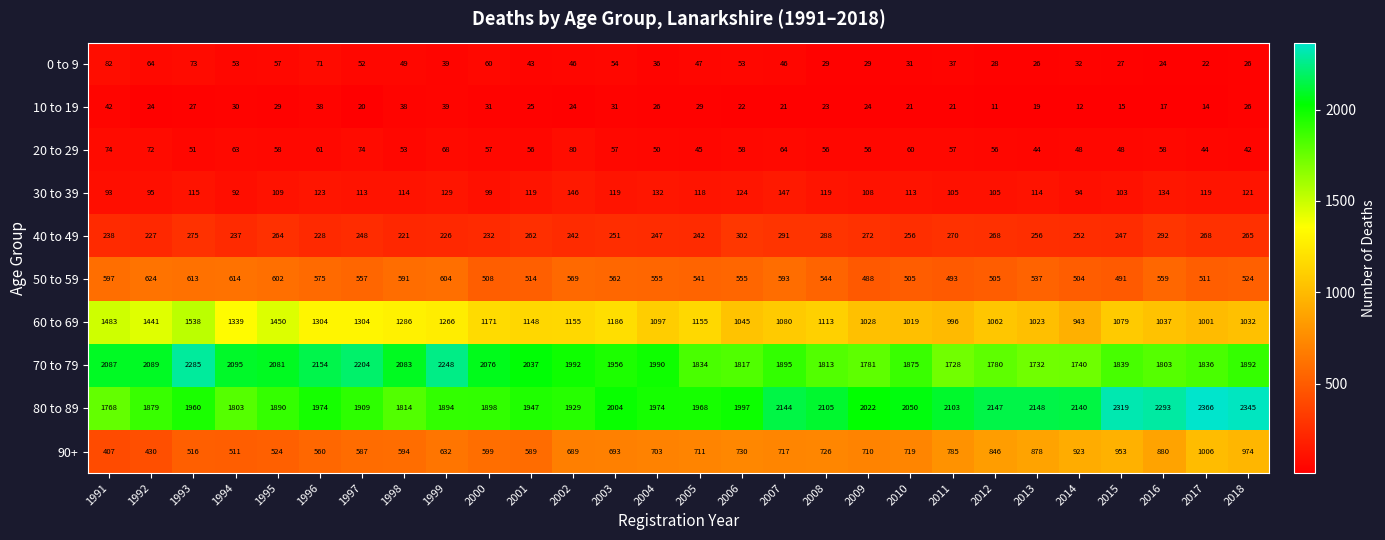

How many data points does each series have?

28